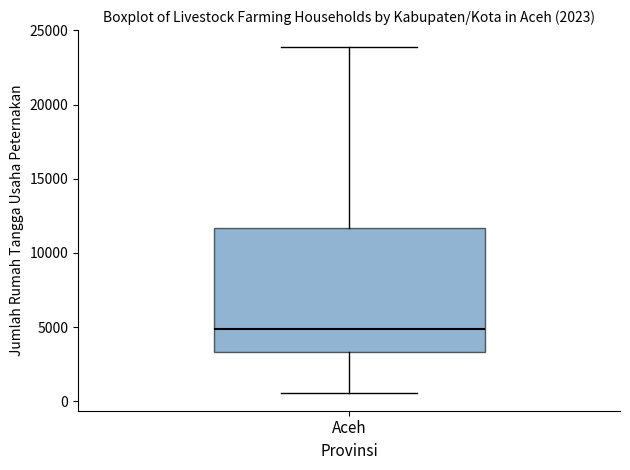

Read this box plot against the y-axis: the position of the median line, the range covered by the box, and the ends of both whiskers. The values are not printed on the chart, so give them approximately, as read against the axis.

median 5000, box 3500 to 11500, whiskers 500 to 24000